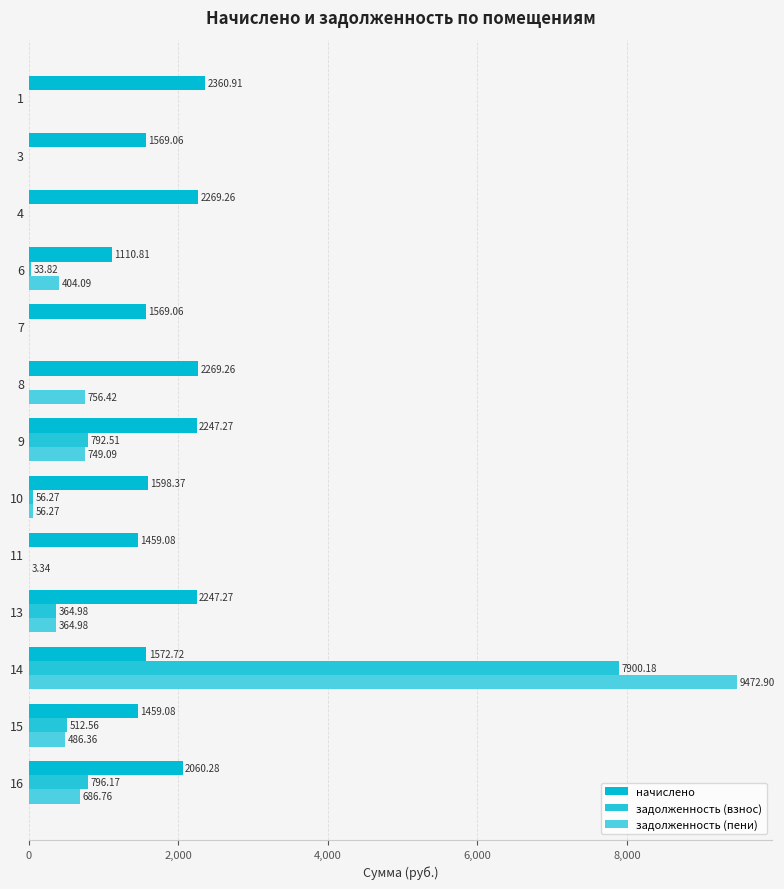

What are all the series names shown in the legend?

начислено, задолженность (взнос), задолженность (пени)